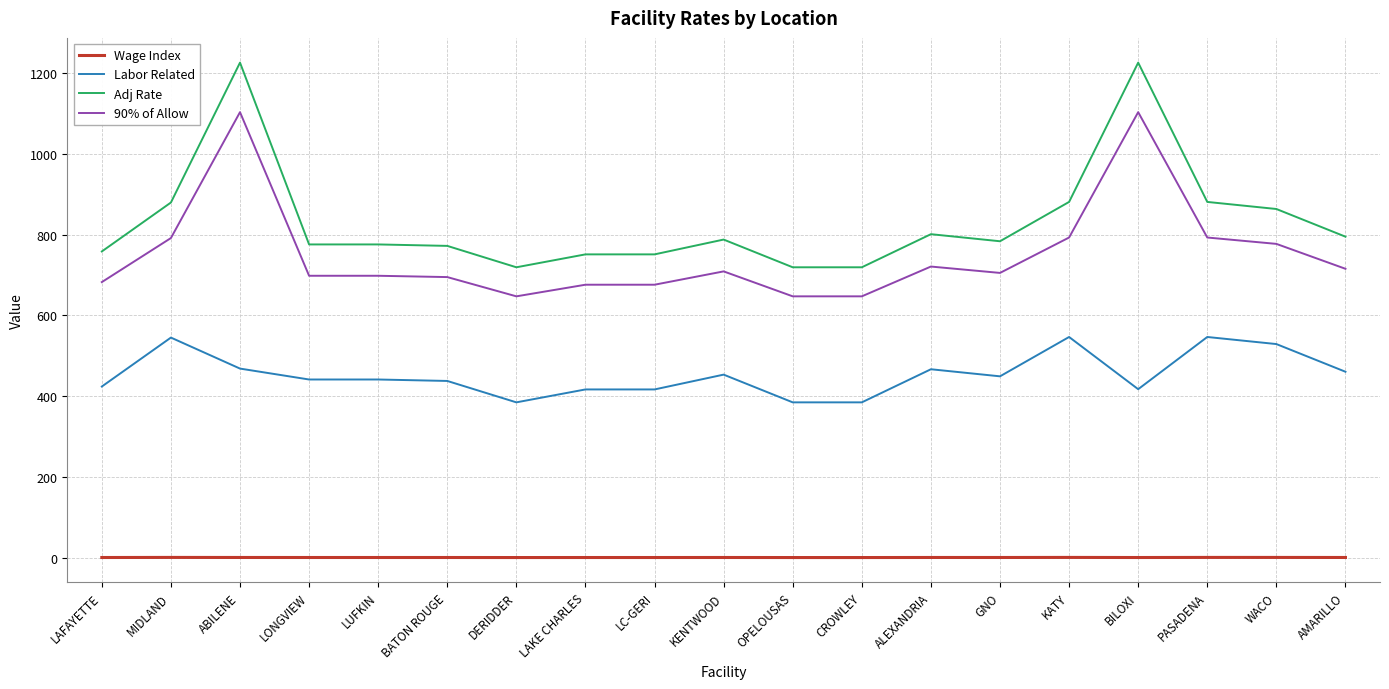

How many values in the Adj Rate series exceed 783?

10